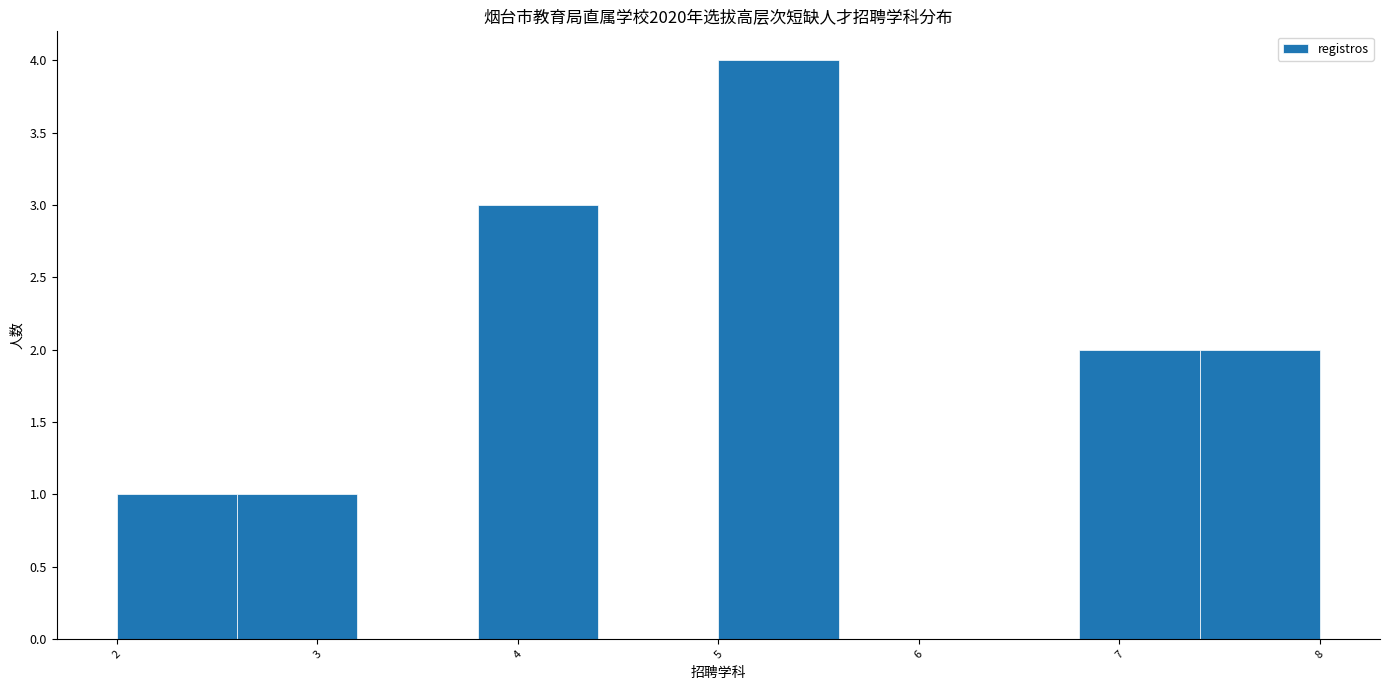

What is the height of the bar covering 5.0 to 5.6 on the x-axis? The values are not printed on the chart, so give them approximately, as read against the axis.

4